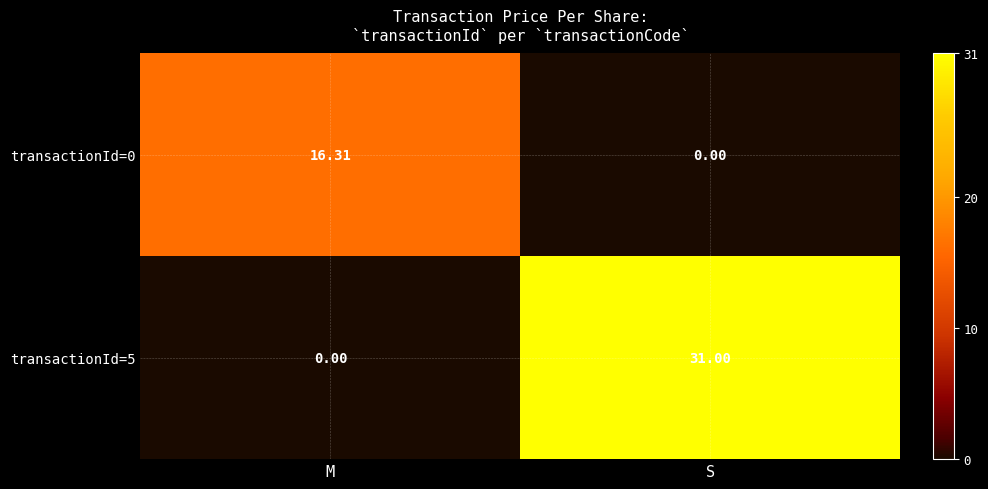

List the series in order of their overall mean, highest first.

transactionId=5, transactionId=0